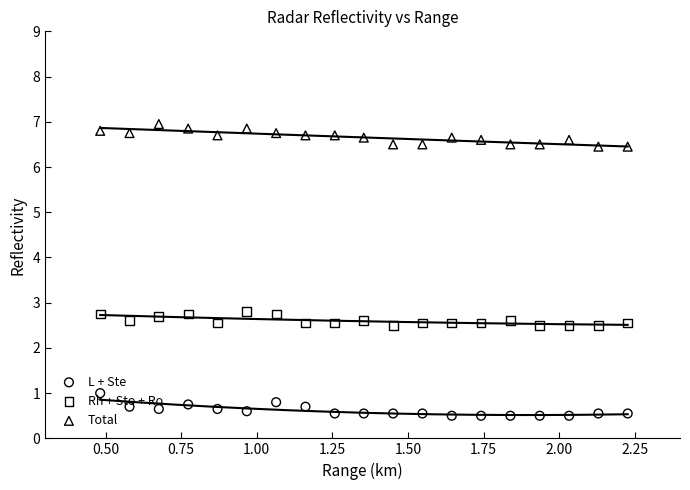

Is the value of Rh + Sto + Ro at 2.50 greater than the value of L + Ste at 1.75?

Yes